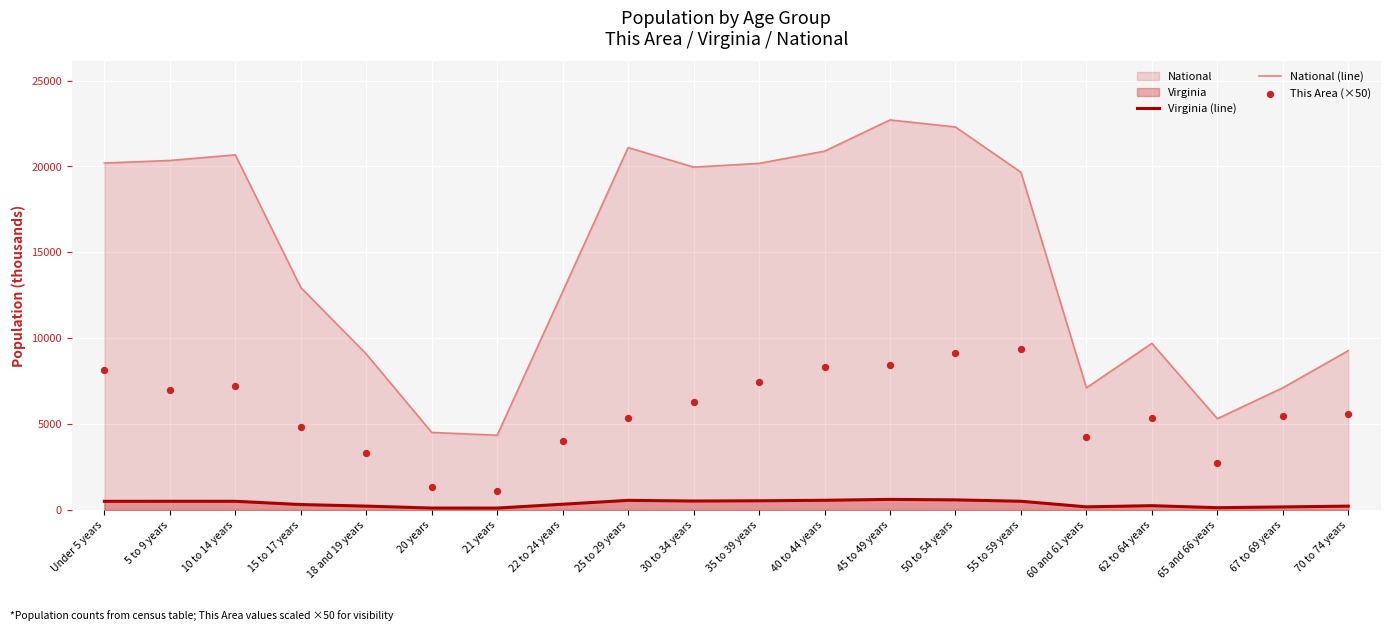

At how many categories does at least one series exceed 15494?

10